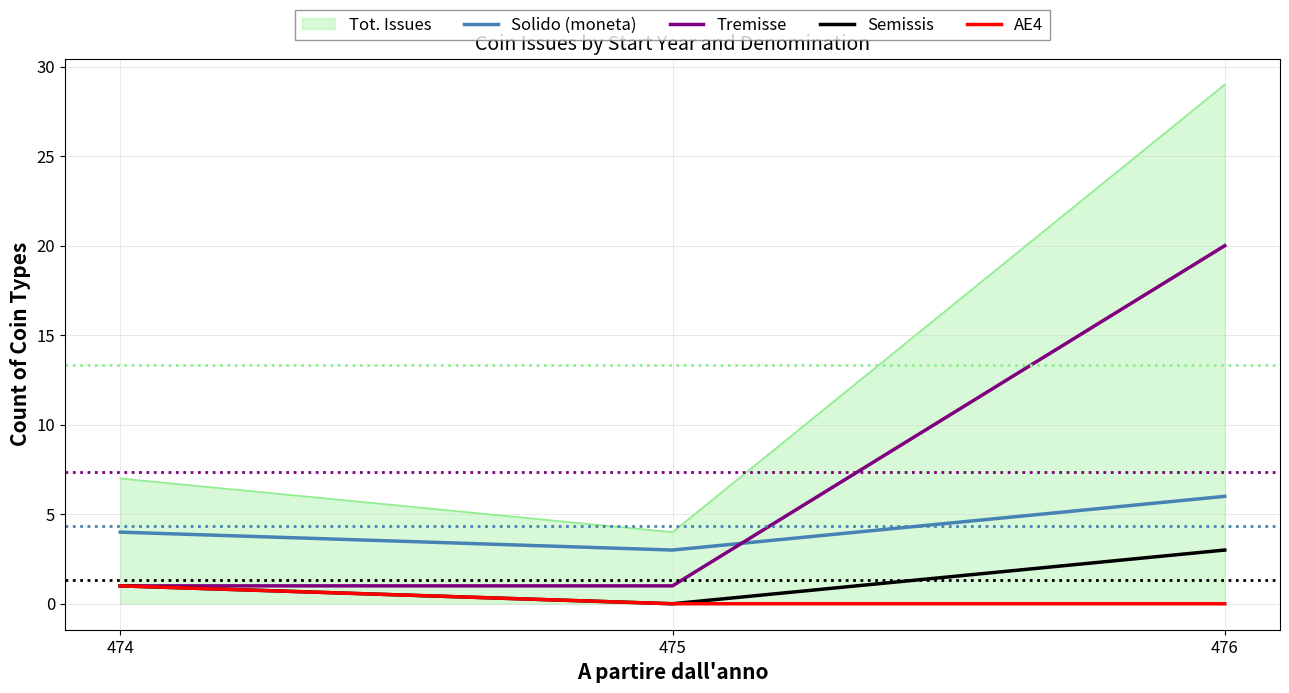

Where is Semissis nearest to the value 1?

474